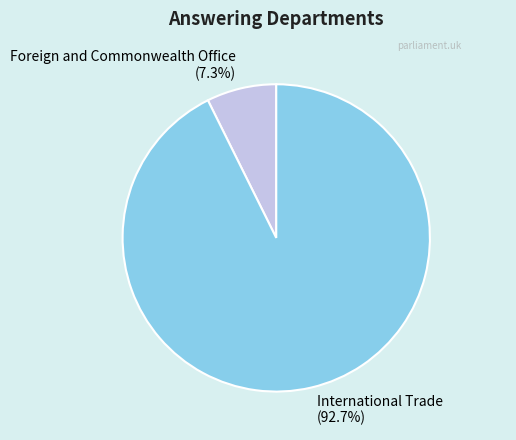

True or false: Foreign and Commonwealth Office accounts for 7% of the total.

True